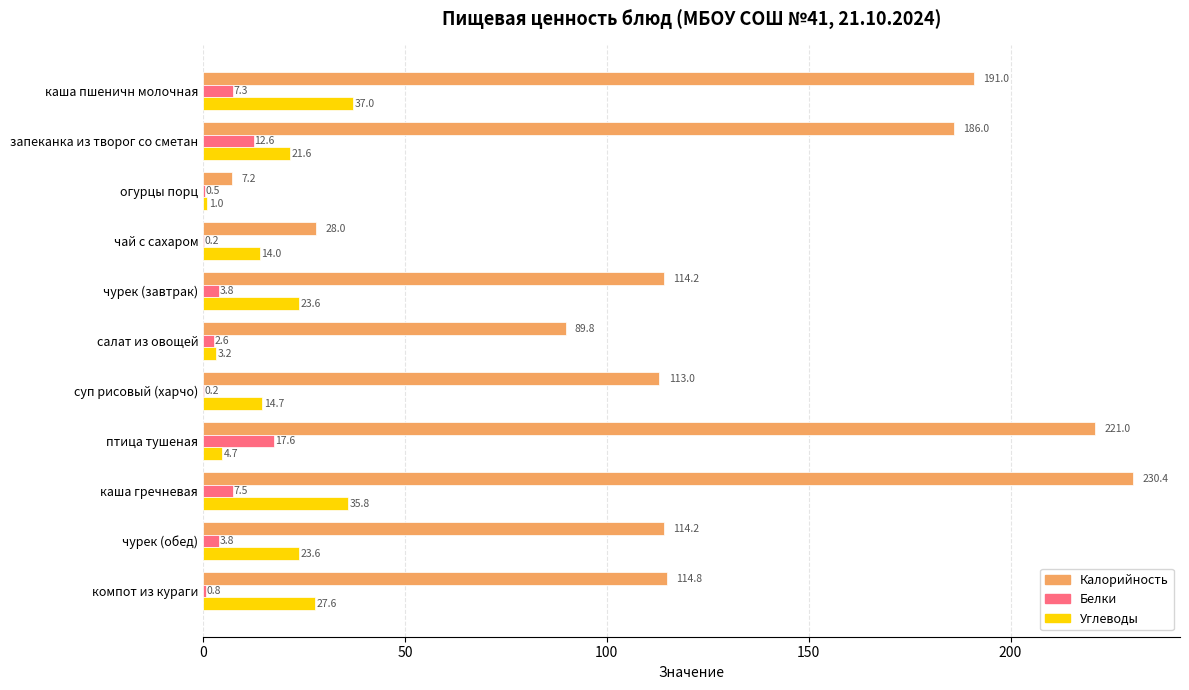

What is the sum of the Углеводы values at компот из кураги and птица тушеная?

32.3